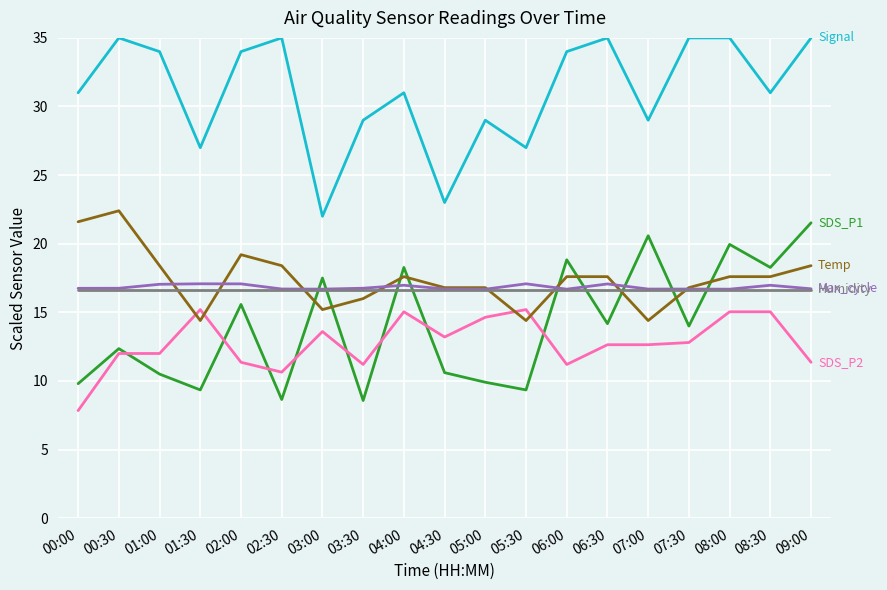

What is the total value across all series at 09:00?

119.6